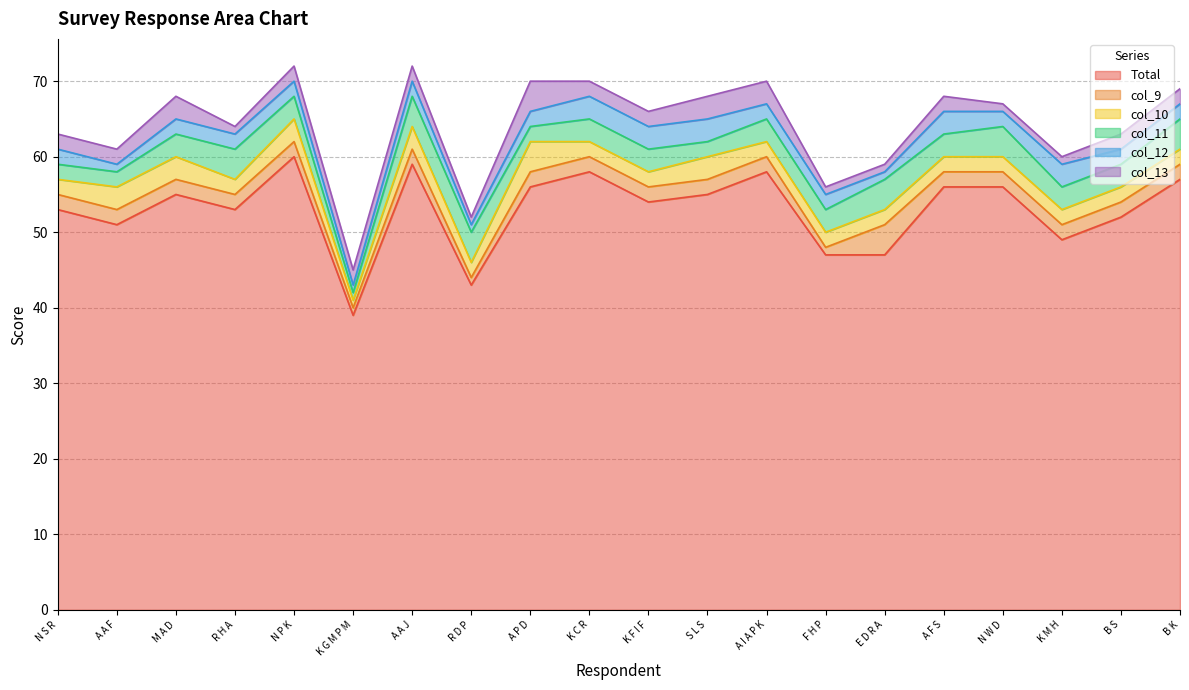

Reading left to right, list all the values displayed in this chart.

Total: N S R=53	A A F=51	M A D=55	R H A=53	N P K=60	K G M P M=39	A A J=59	R D P=43	A P D=56	K C R=58	K F I F=54	S L S=55	A I A P K=58	F H P=47	E D R A=47	A F S=56	N W D=56	K M H=49	B S=52	B K=57
col_9: N S R=2	A A F=2	M A D=2	R H A=2	N P K=2	K G M P M=1	A A J=2	R D P=1	A P D=2	K C R=2	K F I F=2	S L S=2	A I A P K=2	F H P=1	E D R A=4	A F S=2	N W D=2	K M H=2	B S=2	B K=2
col_10: N S R=2	A A F=3	M A D=3	R H A=2	N P K=3	K G M P M=1	A A J=3	R D P=2	A P D=4	K C R=2	K F I F=2	S L S=3	A I A P K=2	F H P=2	E D R A=2	A F S=2	N W D=2	K M H=2	B S=2	B K=2
col_11: N S R=2	A A F=2	M A D=3	R H A=4	N P K=3	K G M P M=1	A A J=4	R D P=4	A P D=2	K C R=3	K F I F=3	S L S=2	A I A P K=3	F H P=3	E D R A=4	A F S=3	N W D=4	K M H=3	B S=3	B K=4
col_12: N S R=2	A A F=1	M A D=2	R H A=2	N P K=2	K G M P M=1	A A J=2	R D P=1	A P D=2	K C R=3	K F I F=3	S L S=3	A I A P K=2	F H P=2	E D R A=1	A F S=3	N W D=2	K M H=3	B S=2	B K=2
col_13: N S R=2	A A F=2	M A D=3	R H A=1	N P K=2	K G M P M=2	A A J=2	R D P=1	A P D=4	K C R=2	K F I F=2	S L S=3	A I A P K=3	F H P=1	E D R A=1	A F S=2	N W D=1	K M H=1	B S=2	B K=2